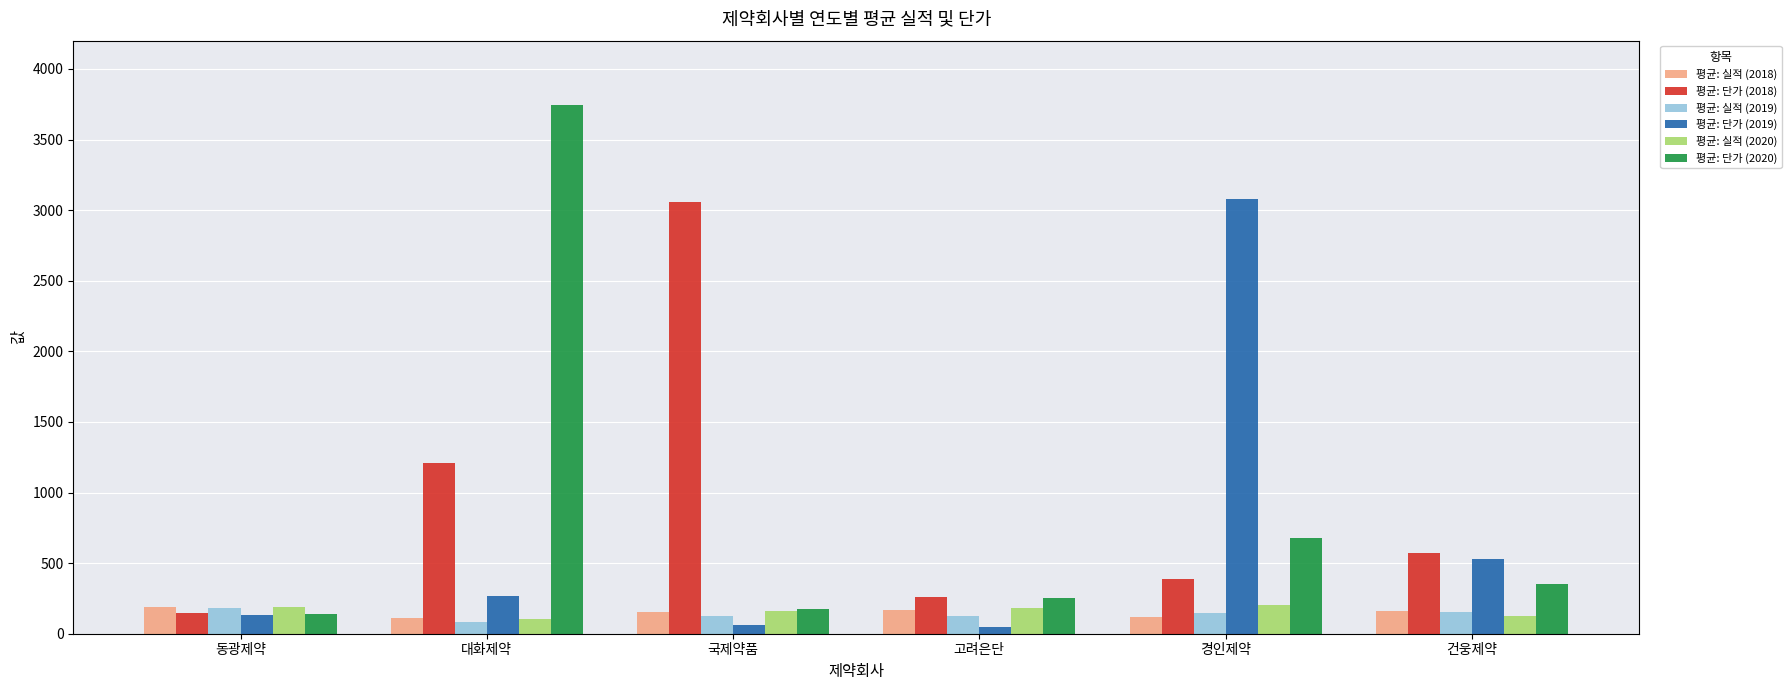

At which label does 평균: 단가 (2019) reach its peak?

경인제약